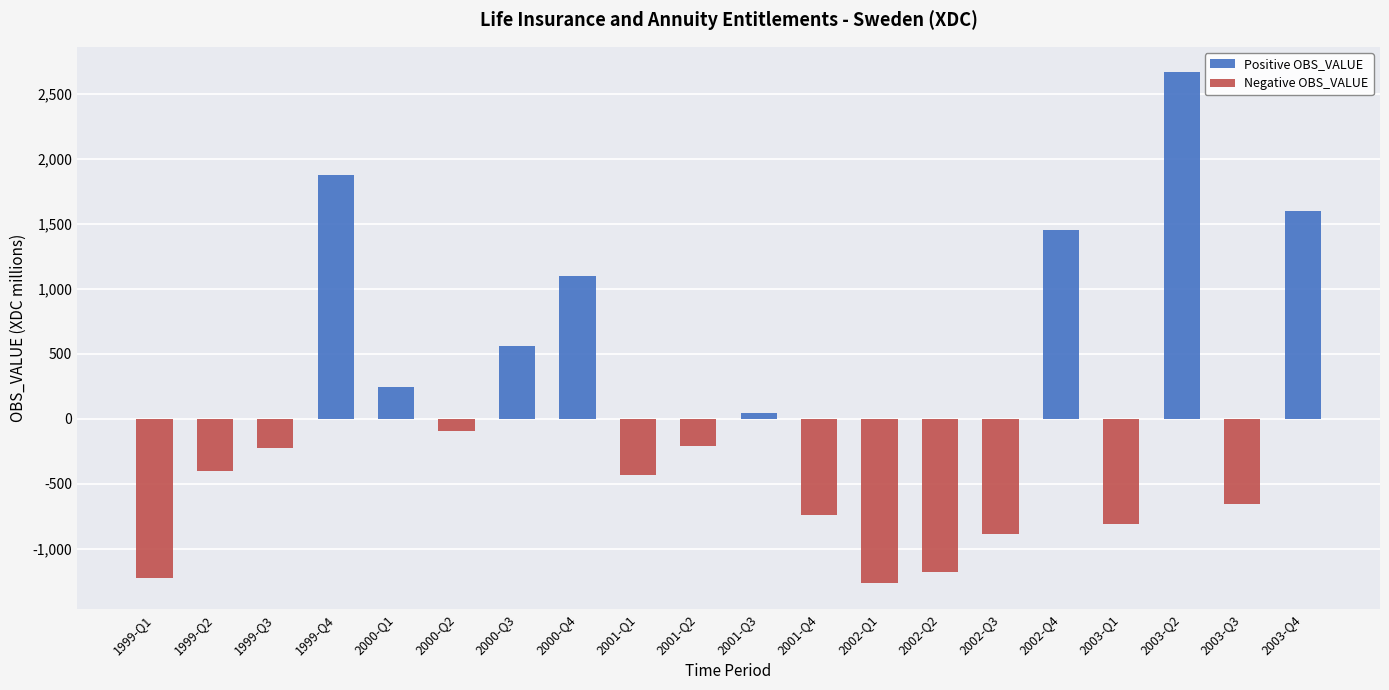

Where does the Negative OBS_VALUE series first go above -211?

1999-Q4